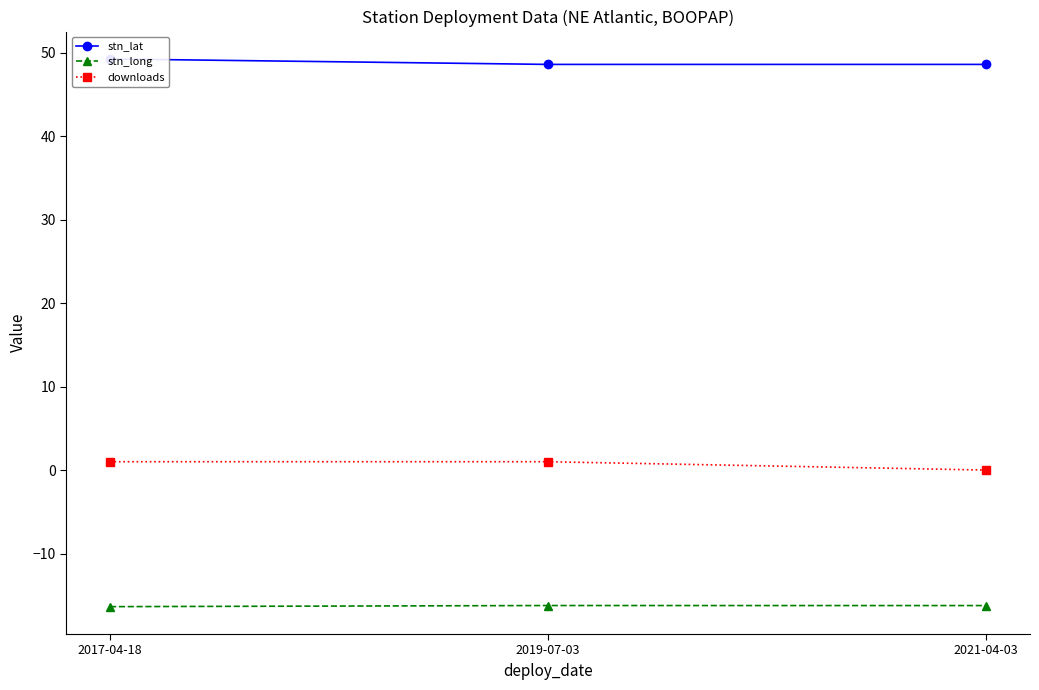

What is the label of the 3rd point from the right?

2017-04-18